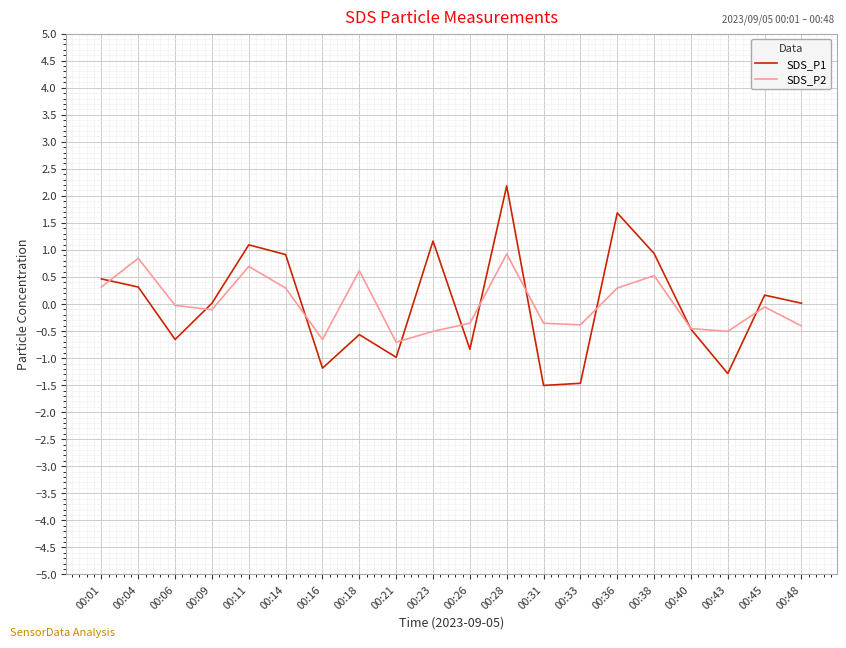

At which category is the sum across all series the highest?

00:28